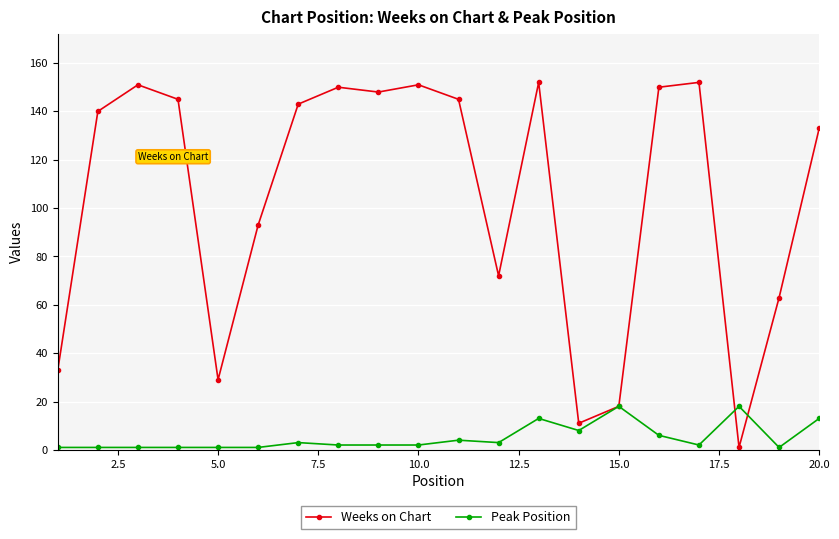

What is the maximum value for Peak Position?

18